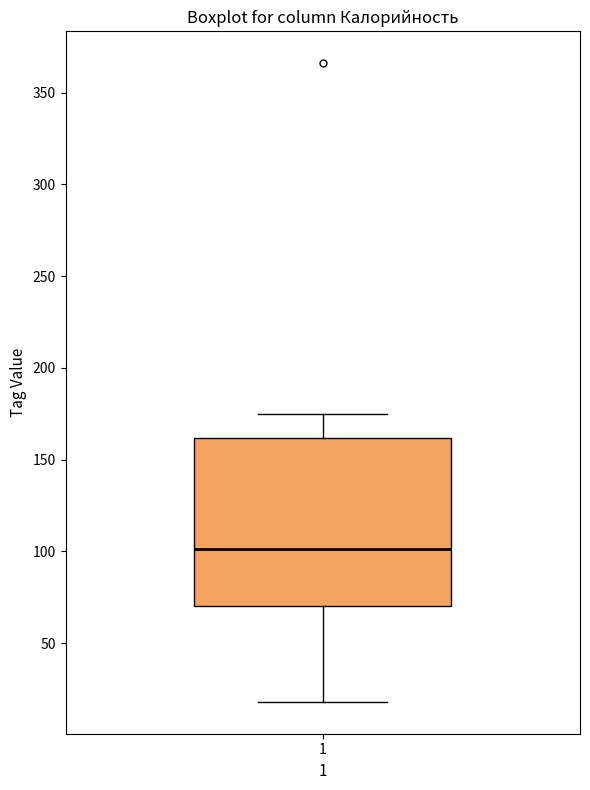

Where is the lower edge of the box at x = 1 on the y-axis? The values are not printed on the chart, so give them approximately, as read against the axis.

70